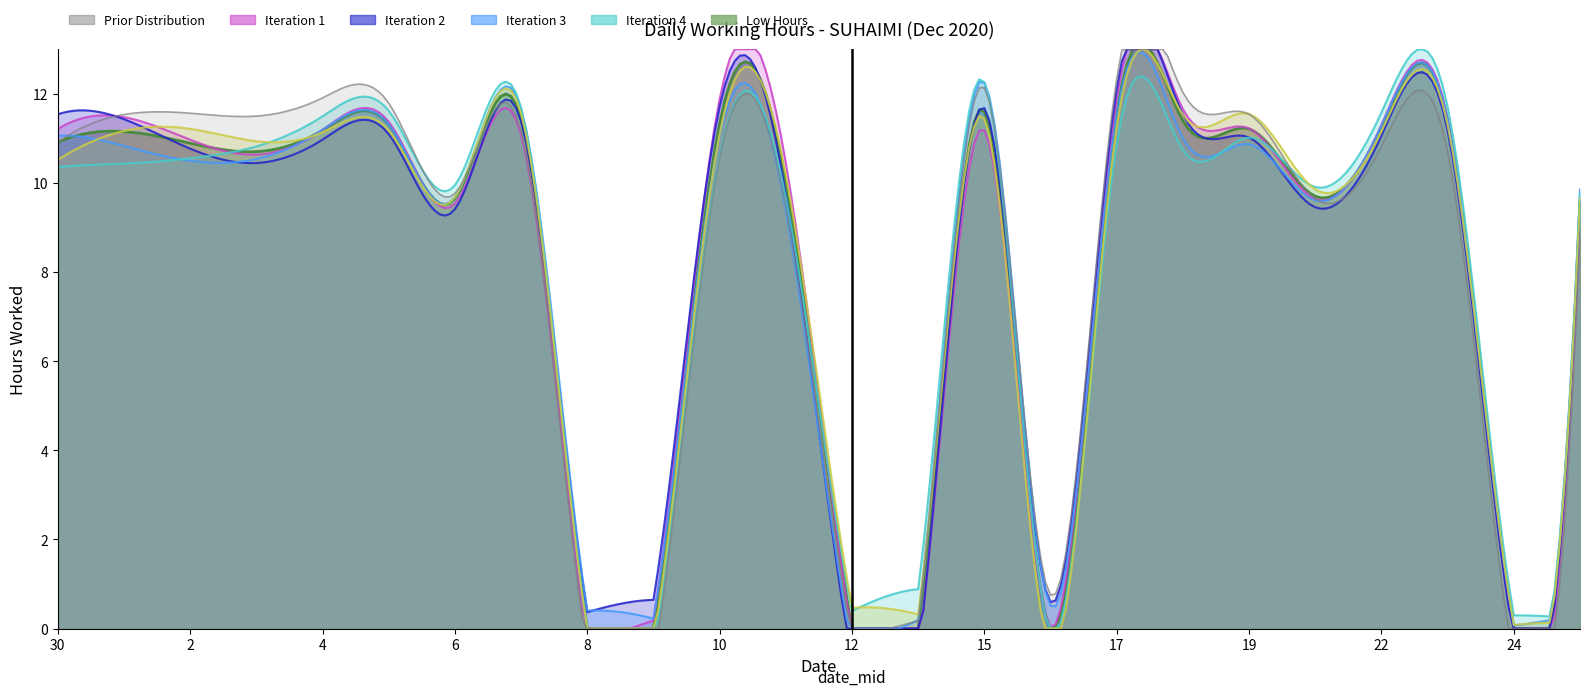

Does the chart display data point markers on the line(s)?

No